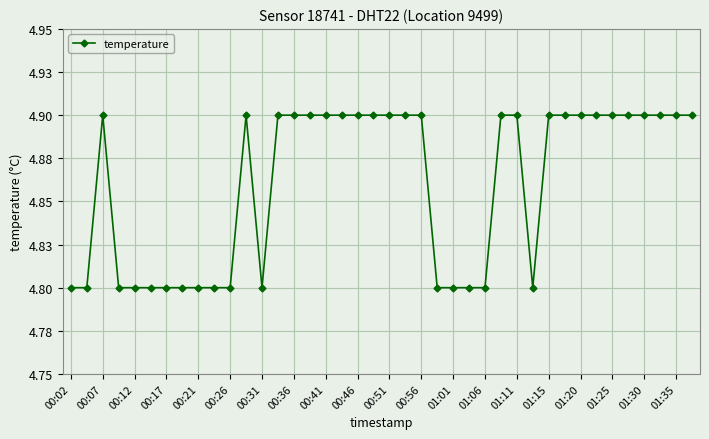

Is this an area chart (filled region under the line)?

No